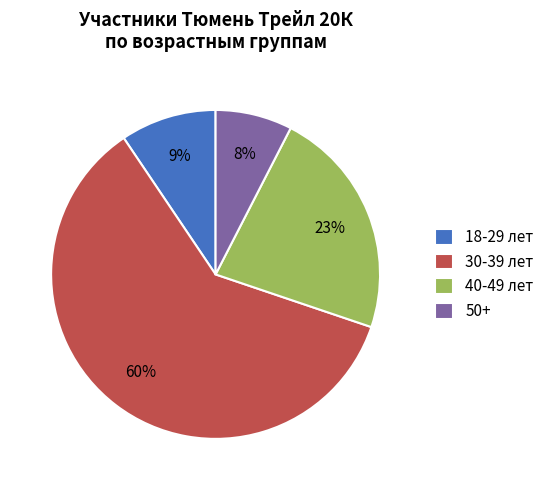

To the nearest percent, what is the combined percentage of 50+ and 18-29 лет?

17%